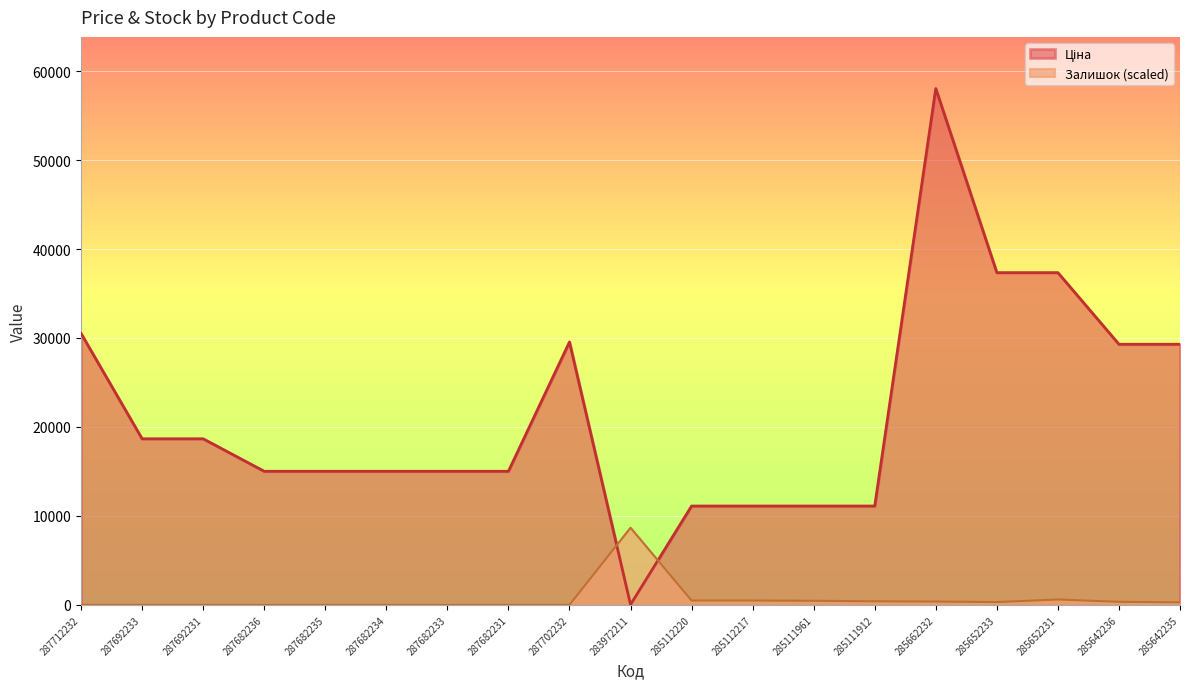

Which label corresponds to the largest value in the chart?

285662232